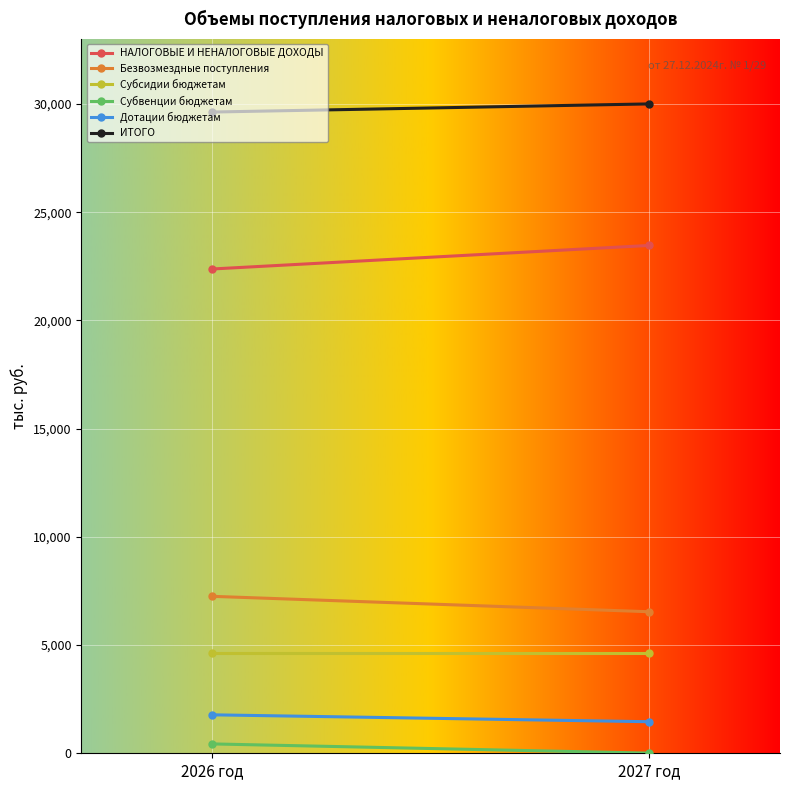

What is the total value across all series at 2027 год?

66087.8